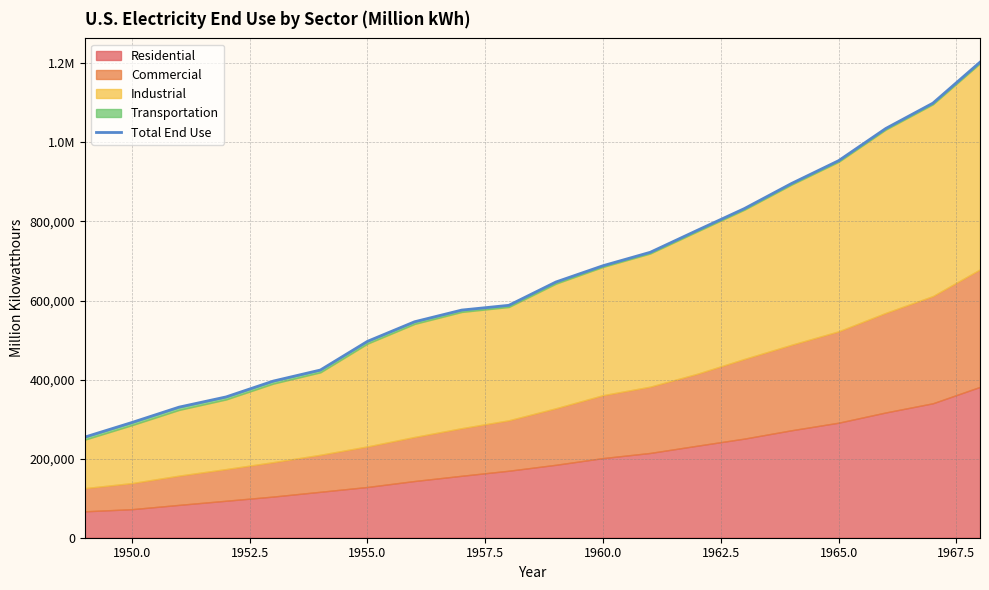

Does the chart have visible grid lines?

Yes